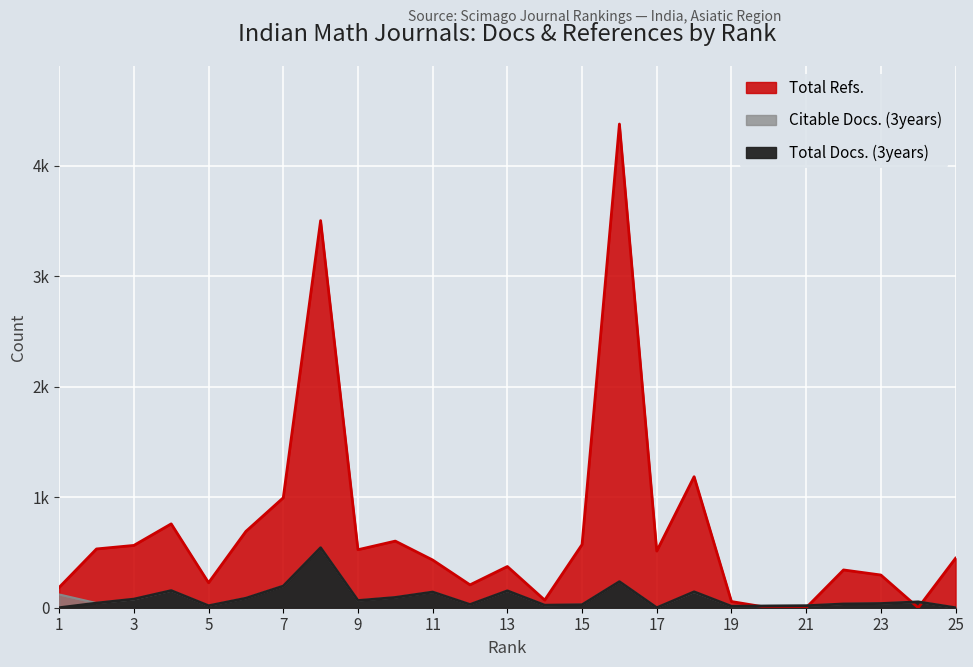

At which category is the sum across all series the highest?

16